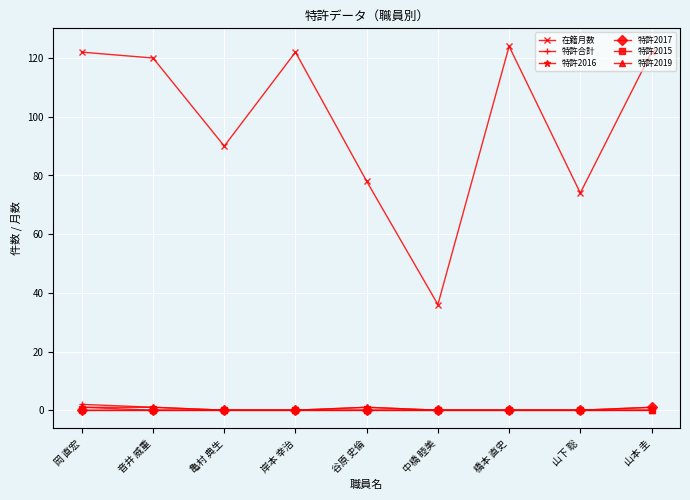

Which series has the largest range (max minus min)?

在籍月数